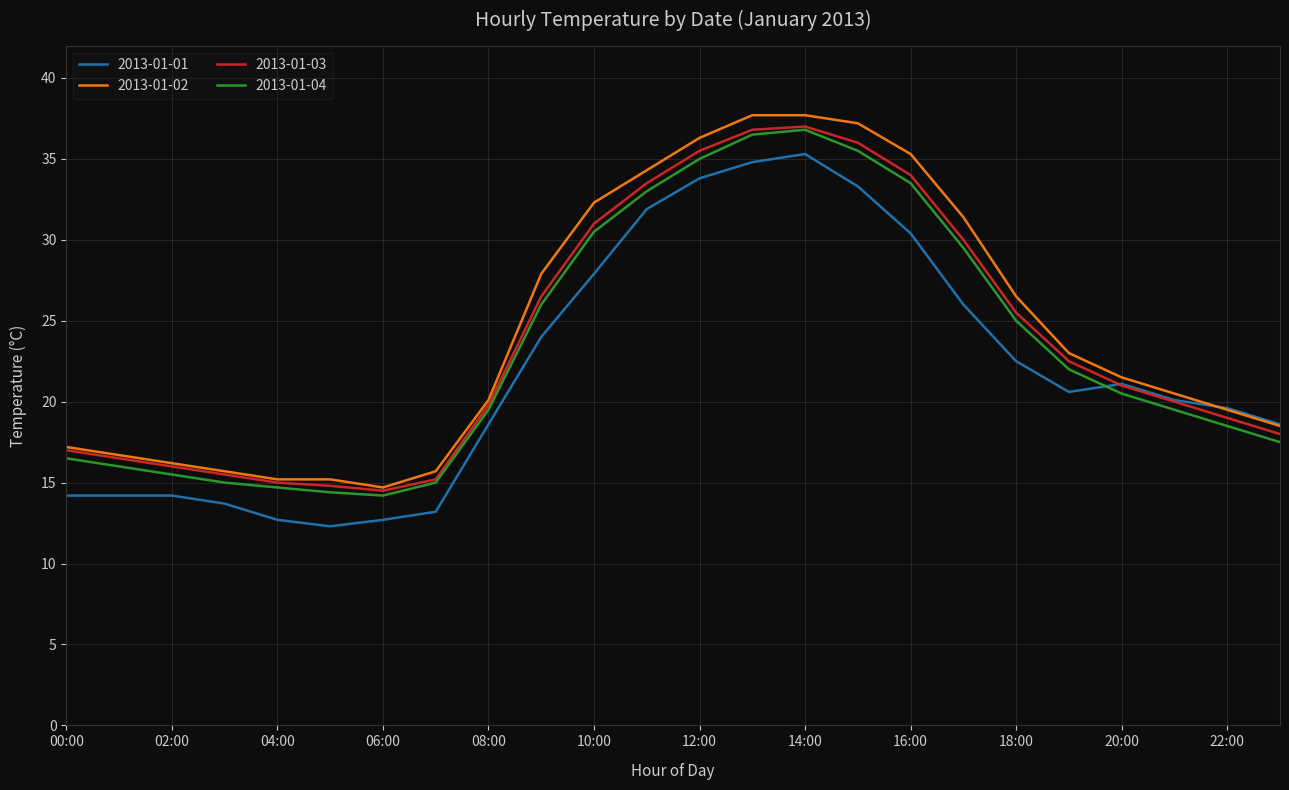

What is the minimum value shown in the chart?

12.3